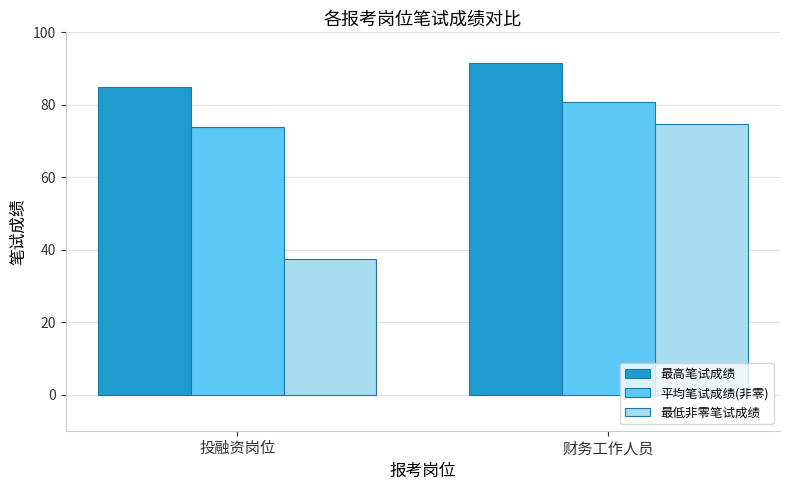

What is the minimum value shown in the chart?

37.3